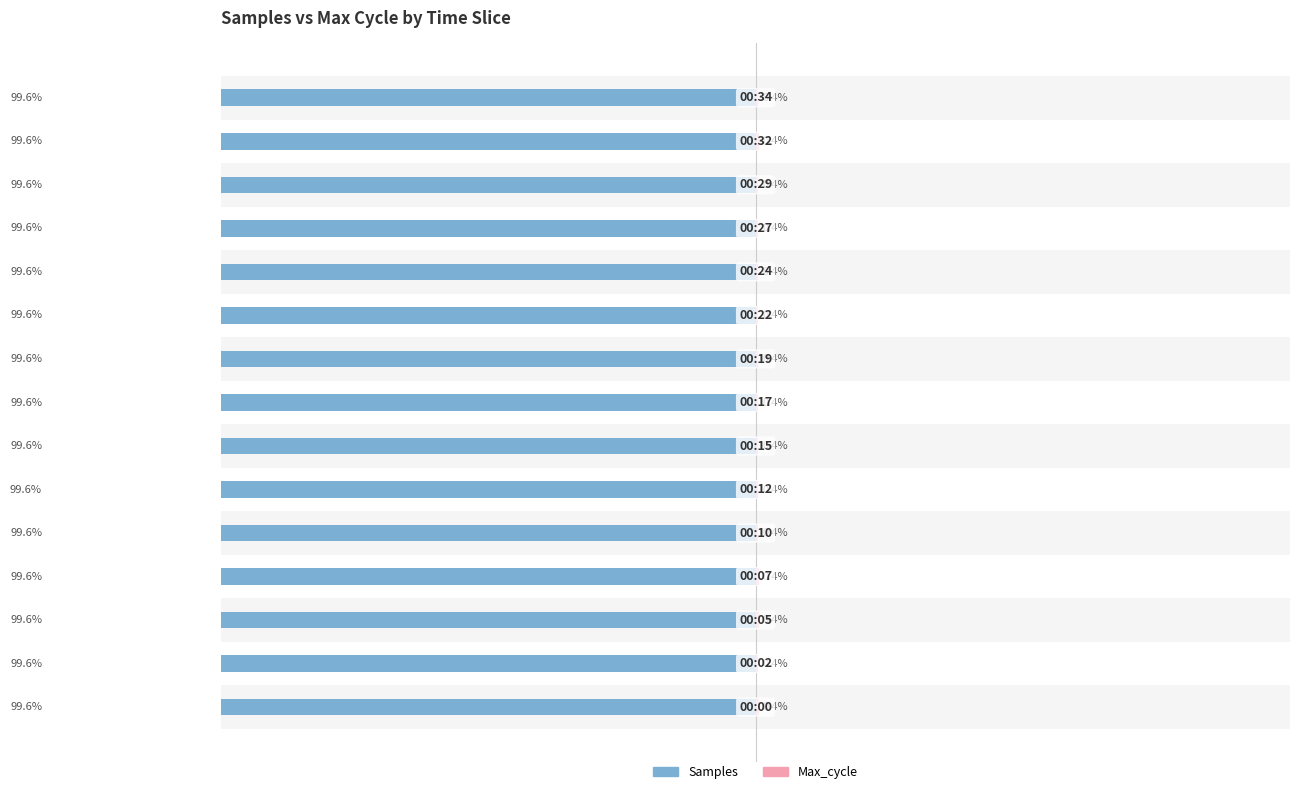

The Samples series shows -99.6 at 10. True or false?

True